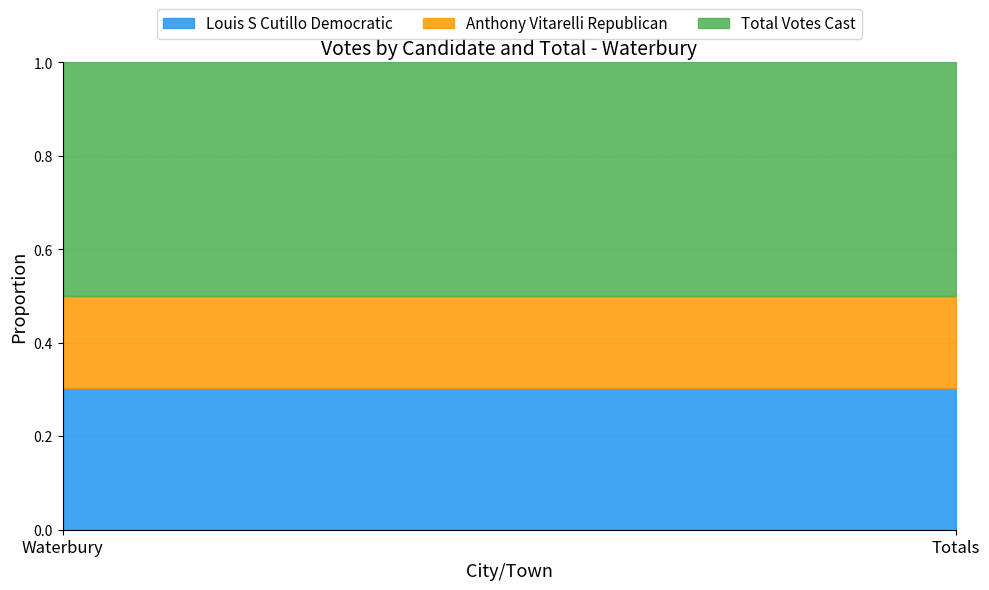

Rank the series by their average value, from lowest to highest.

Anthony Vitarelli Republican, Louis S Cutillo Democratic, Total Votes Cast